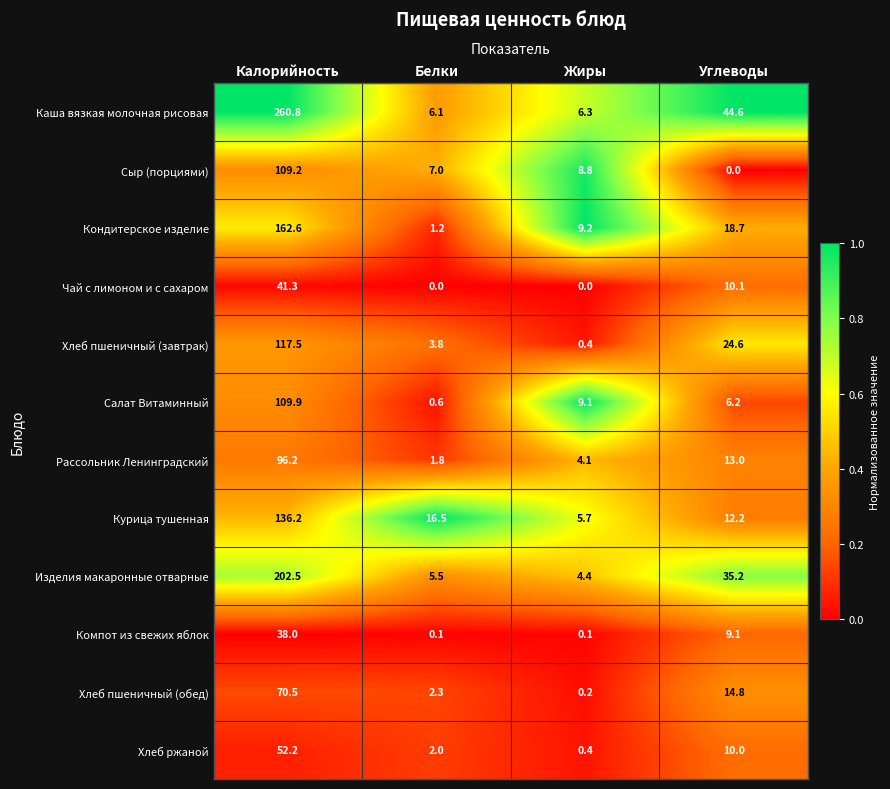

At which category does the chart reach its peak across all series?

Калорийность